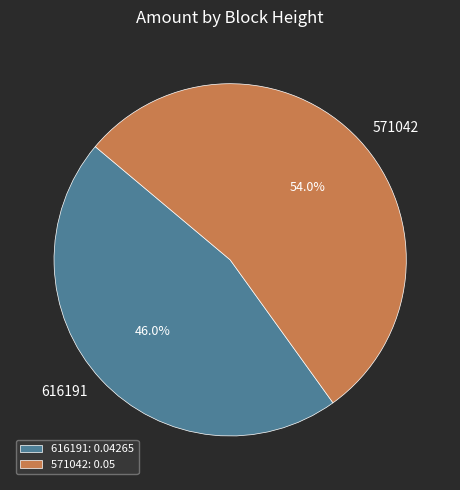

How many segments does this pie chart have?

2